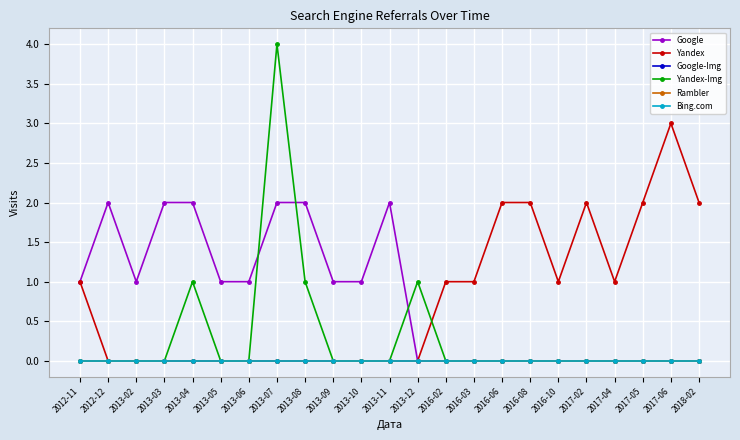

Does the chart have visible grid lines?

Yes